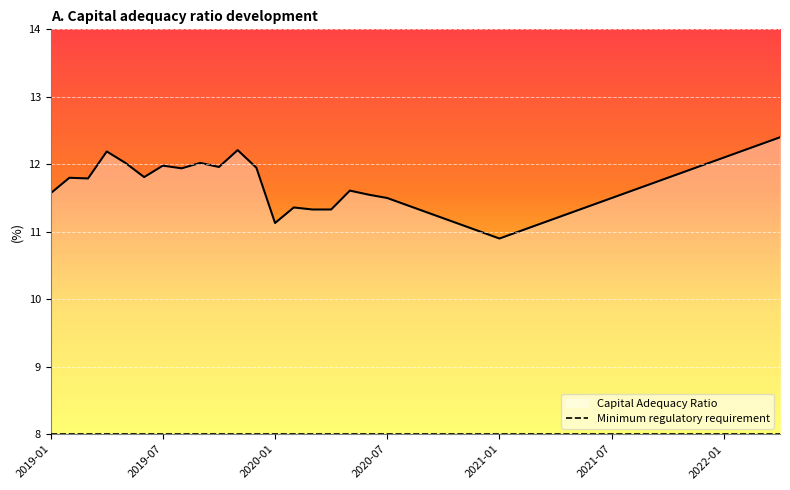

Reading right to left, transcribe all the data shown in this chart.

12.4	12.3	12.2	12.1	12.0	11.9	11.8	11.7	11.6	11.5	11.4	11.3	11.2	11.1	11.0	10.9	11.0	11.1	11.2	11.3	11.4	11.5	11.6	11.6	11.3	11.3	11.4	11.1	11.9	12.2	12.0	12.0	11.9	12.0	11.8	12.0	12.2	11.8	11.8	11.6